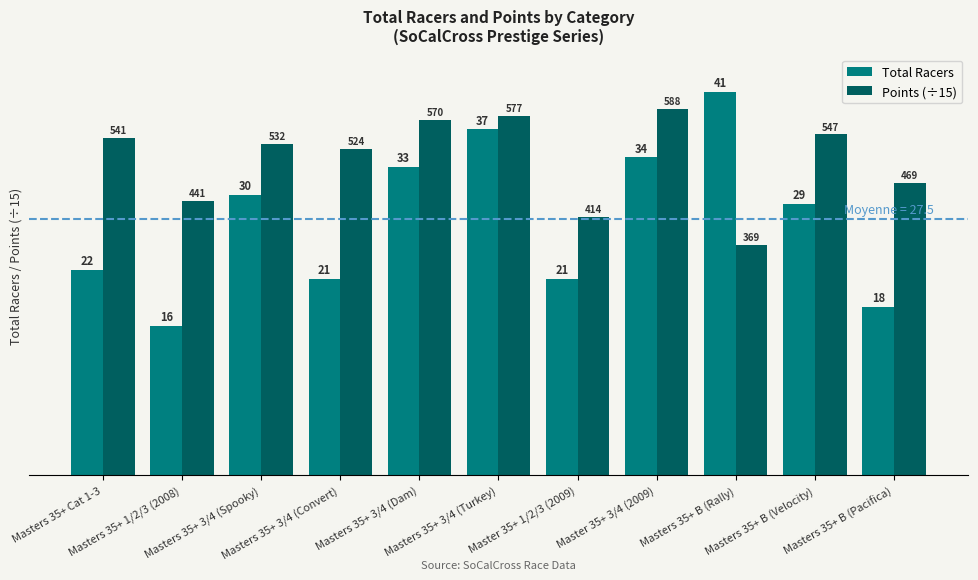

What is the difference between the highest and lowest values at Masters 35+ Cat 1-3?

14.1